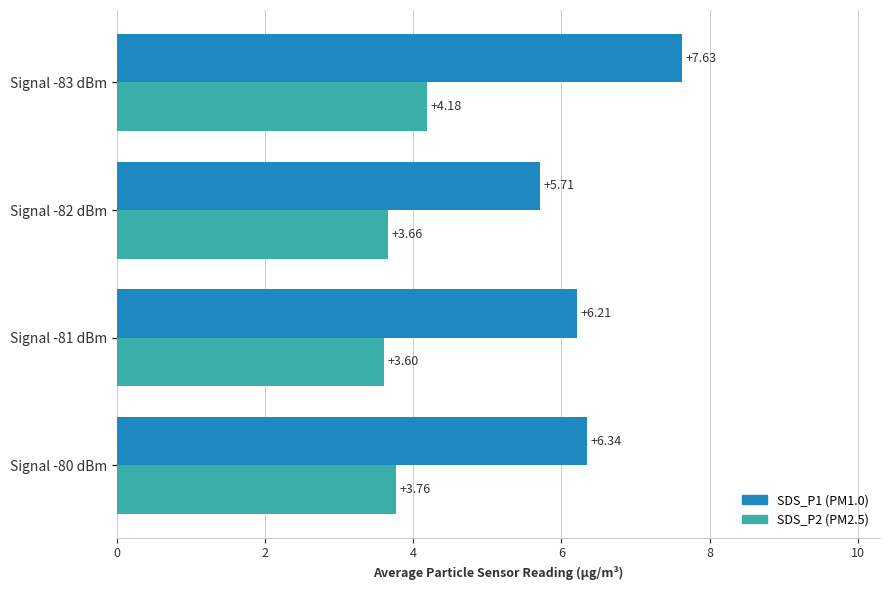

What is the difference between the highest and lowest values at Signal -81 dBm?

2.6